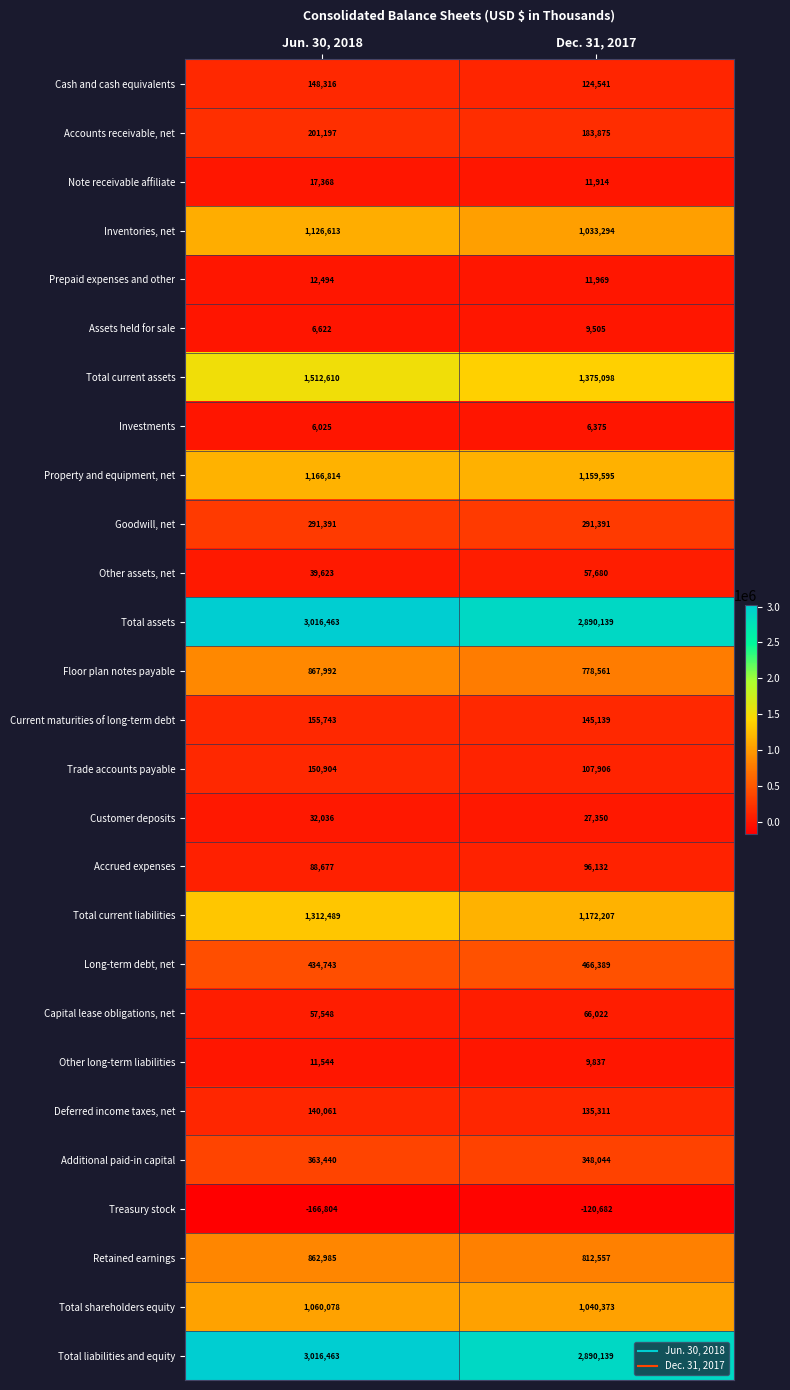

Is it true that Customer deposits equals 54268 at Jun. 30, 2018?

False